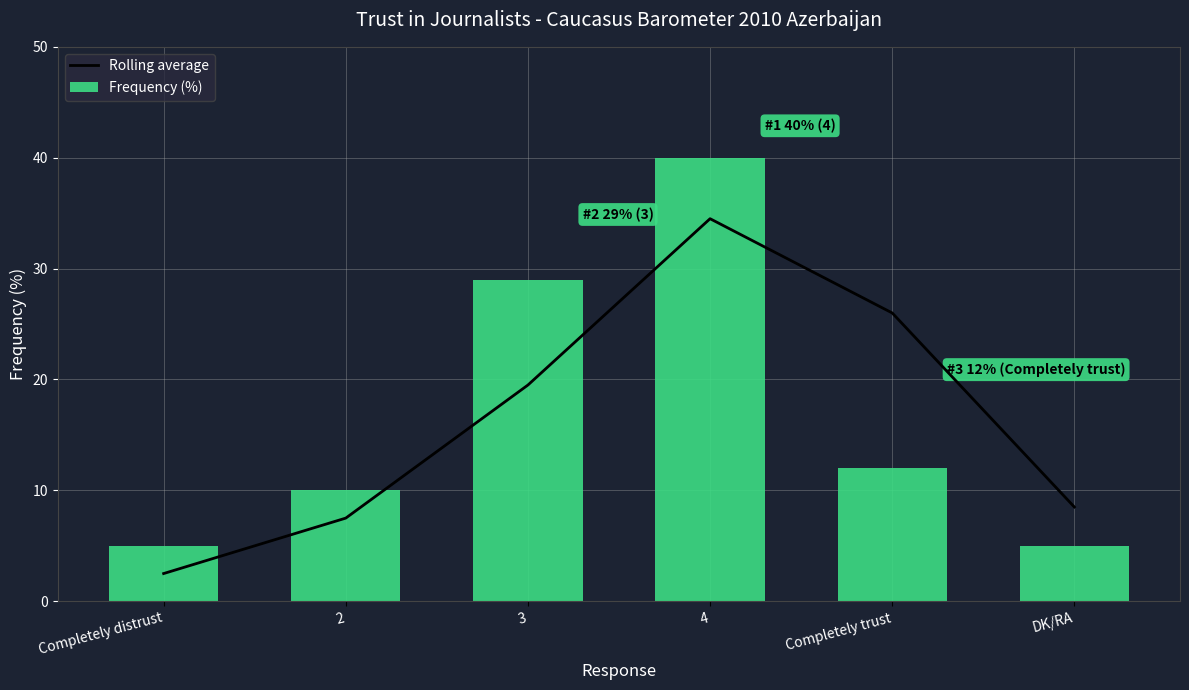

At which label is Rolling average closest to 18?

3